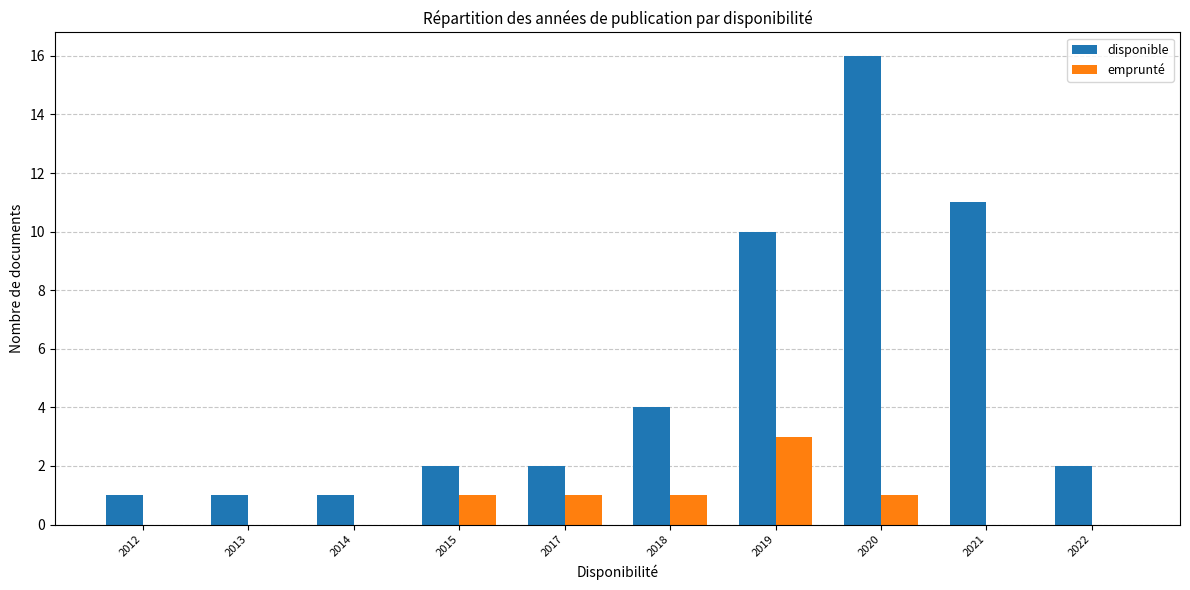

Between 2017 and 2020, which series saw the biggest shift?

disponible